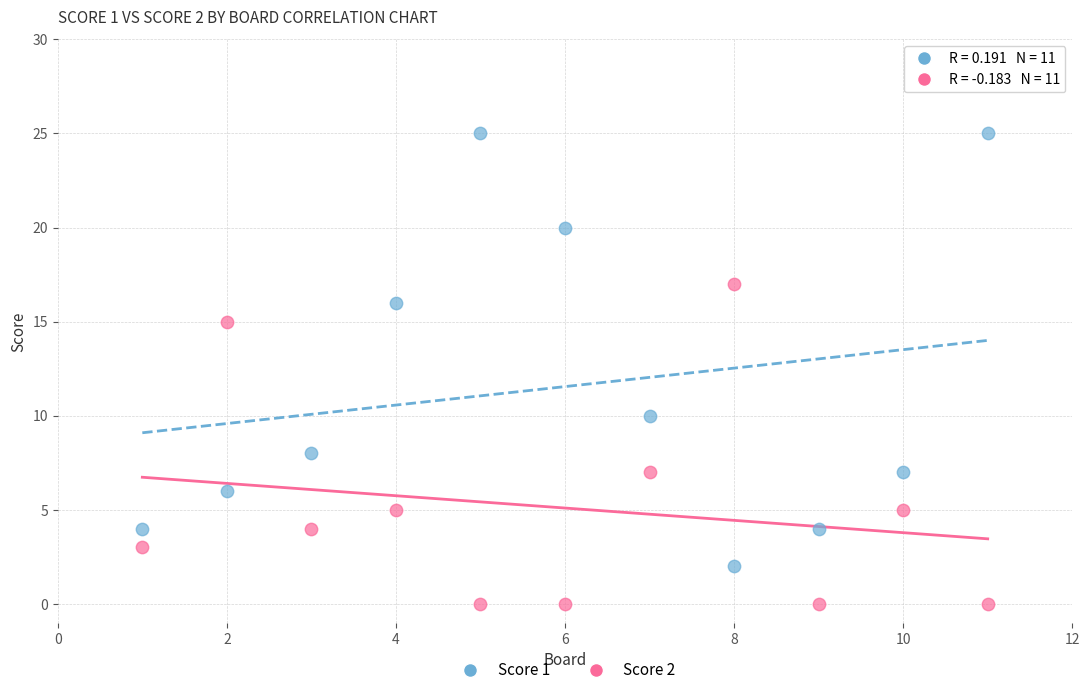

What is the X range (max minus min) for the scatter plot?

10